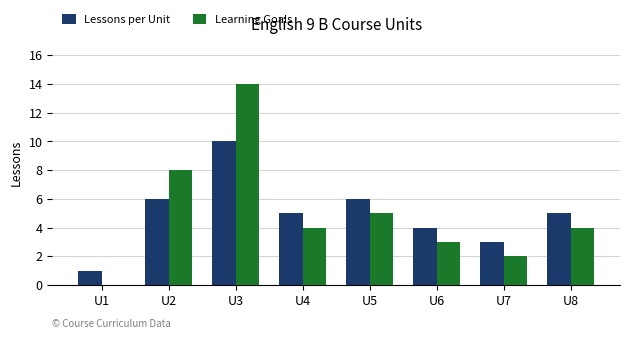

What is the sum of all Lessons per Unit values?

40